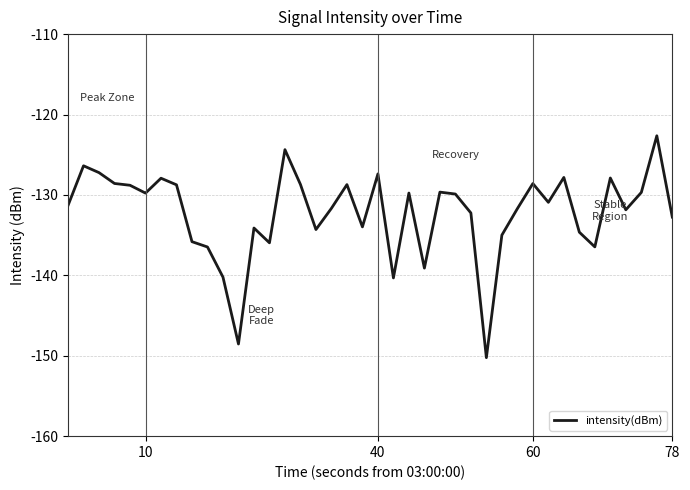

Does the chart display data point markers on the line(s)?

No